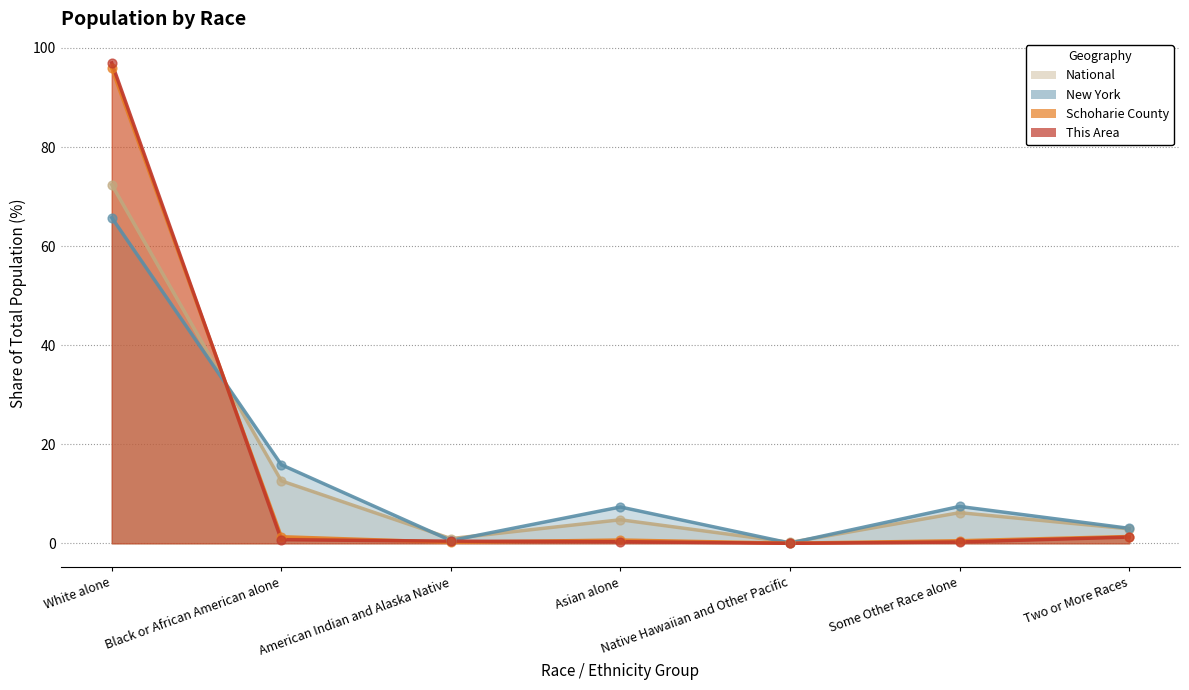

Which series reaches the minimum Y coordinate?

This Area